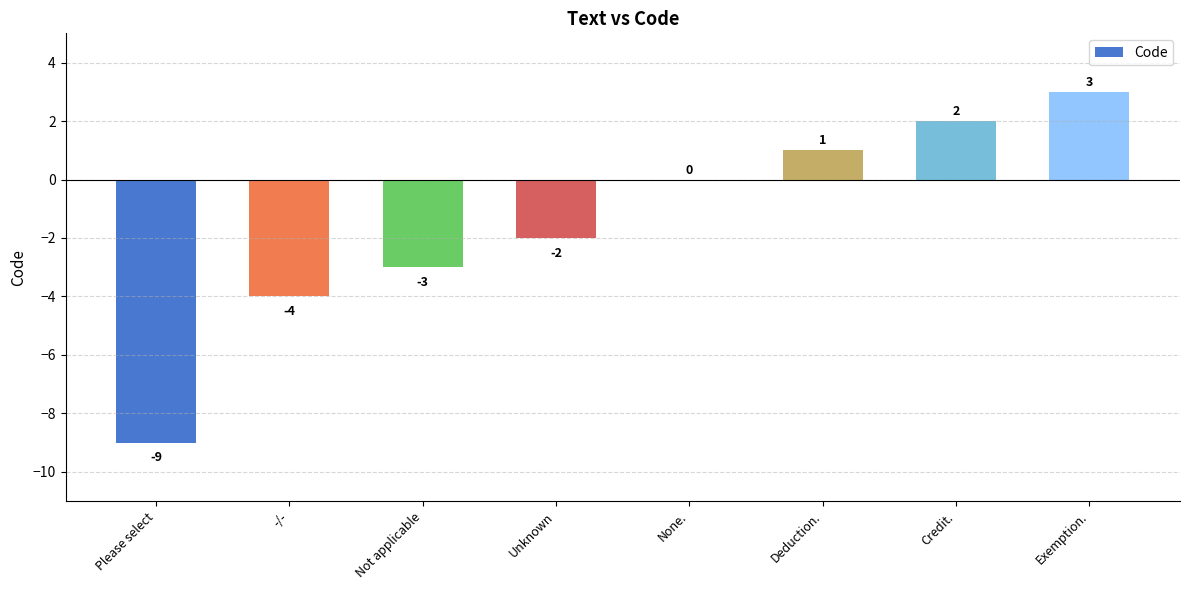

What is the maximum value shown in the chart?

3